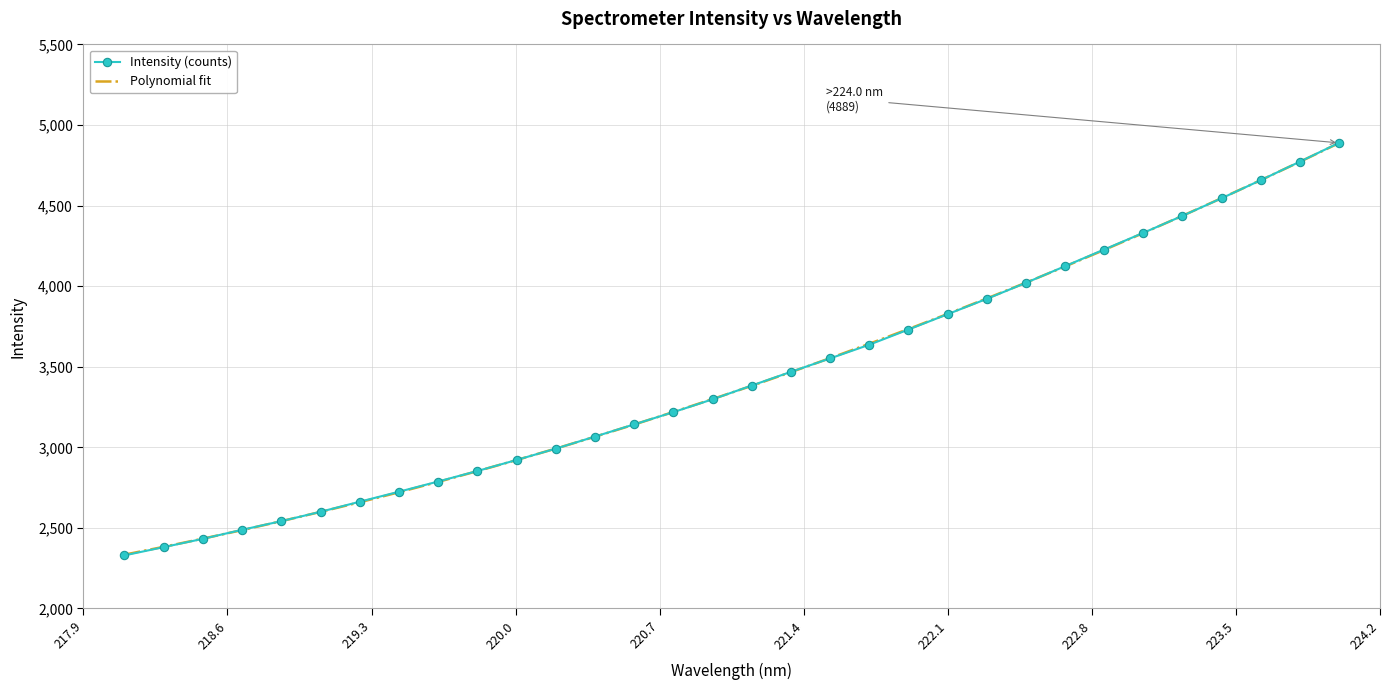

What is the highest value of the Polynomial fit series?

4887.8